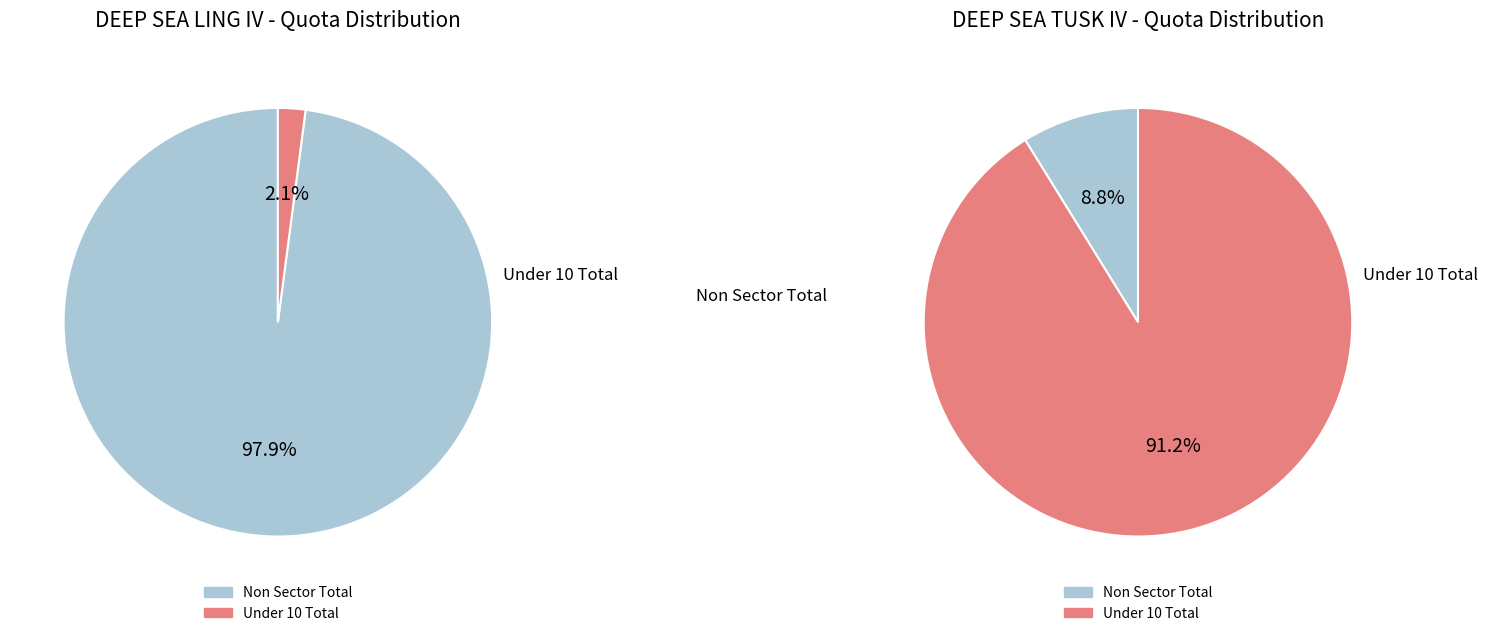

Is there any slice that represents more than half of the pie?

Yes